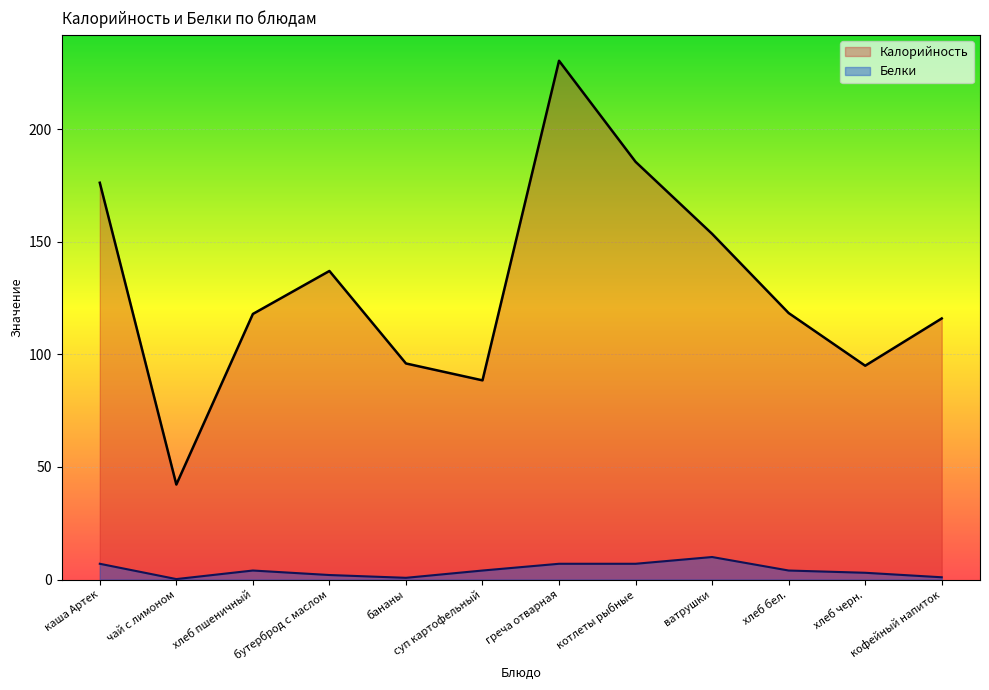

What is the approximate value of Белки at каша Артек?

7.0